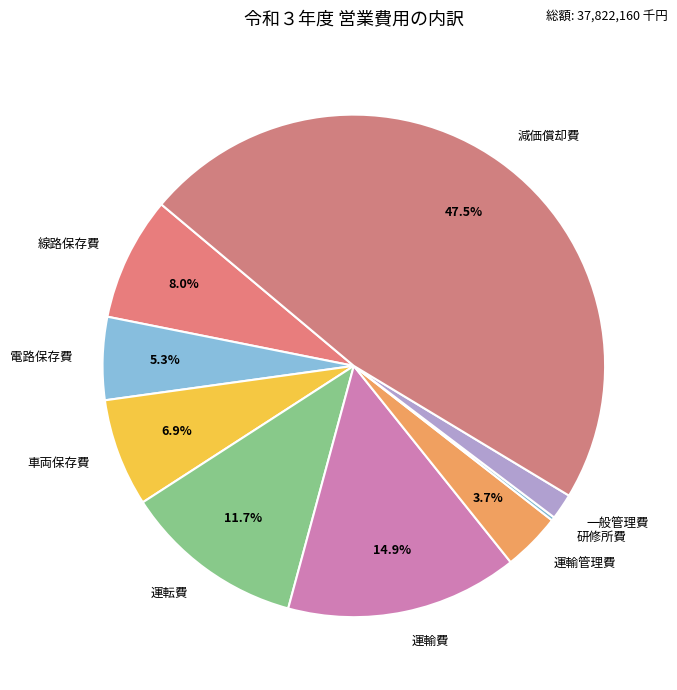

What is the largest slice in the pie chart?

減価償却費